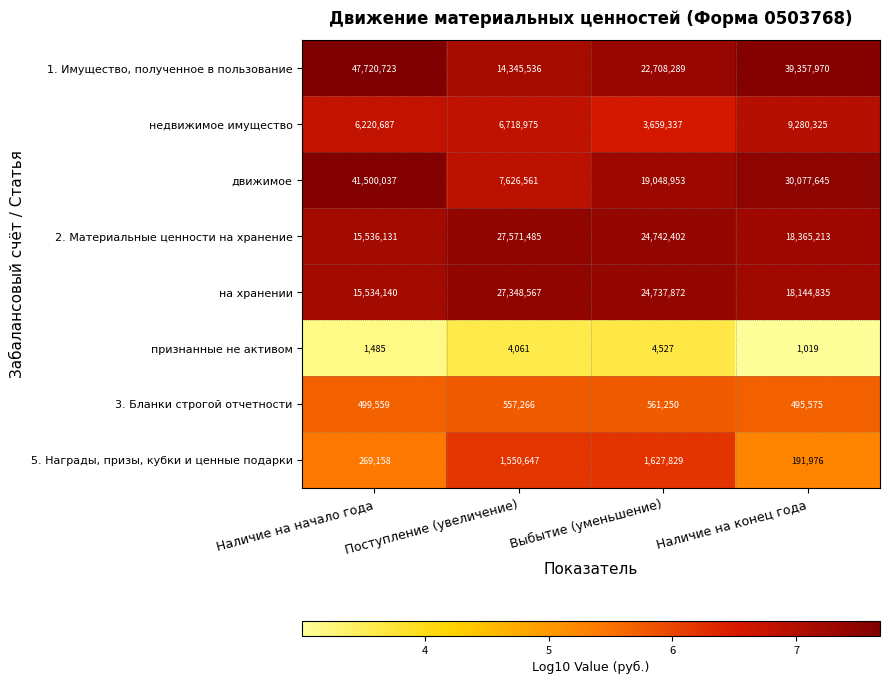

Which label corresponds to the largest value in the chart?

Наличие на начало года